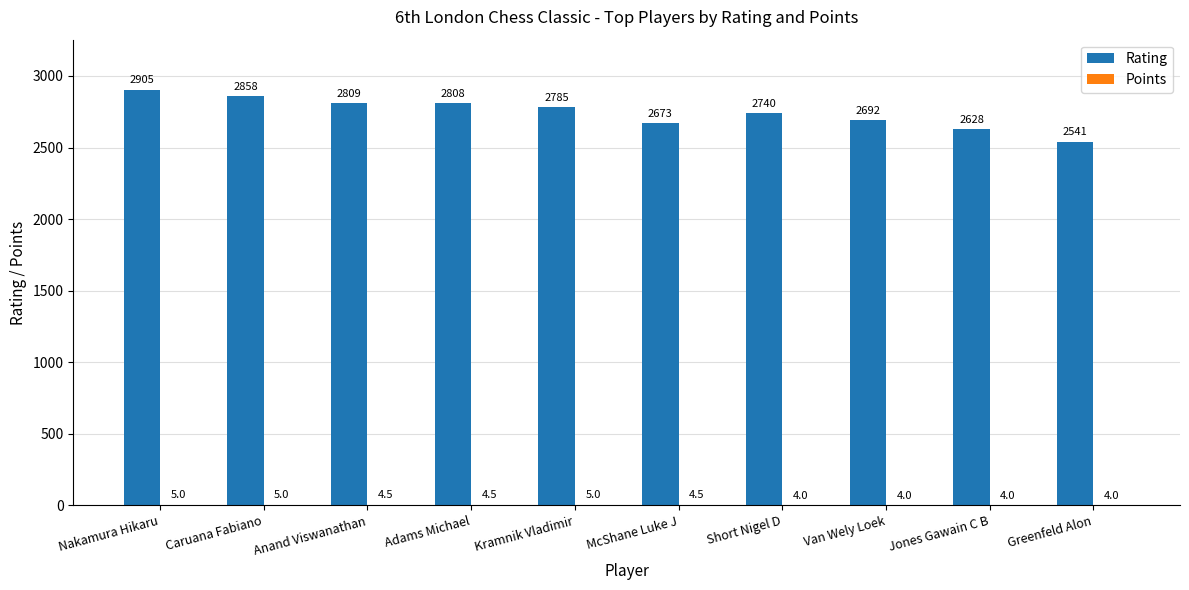

What is the total value across all series at Jones Gawain C B?

2632.0